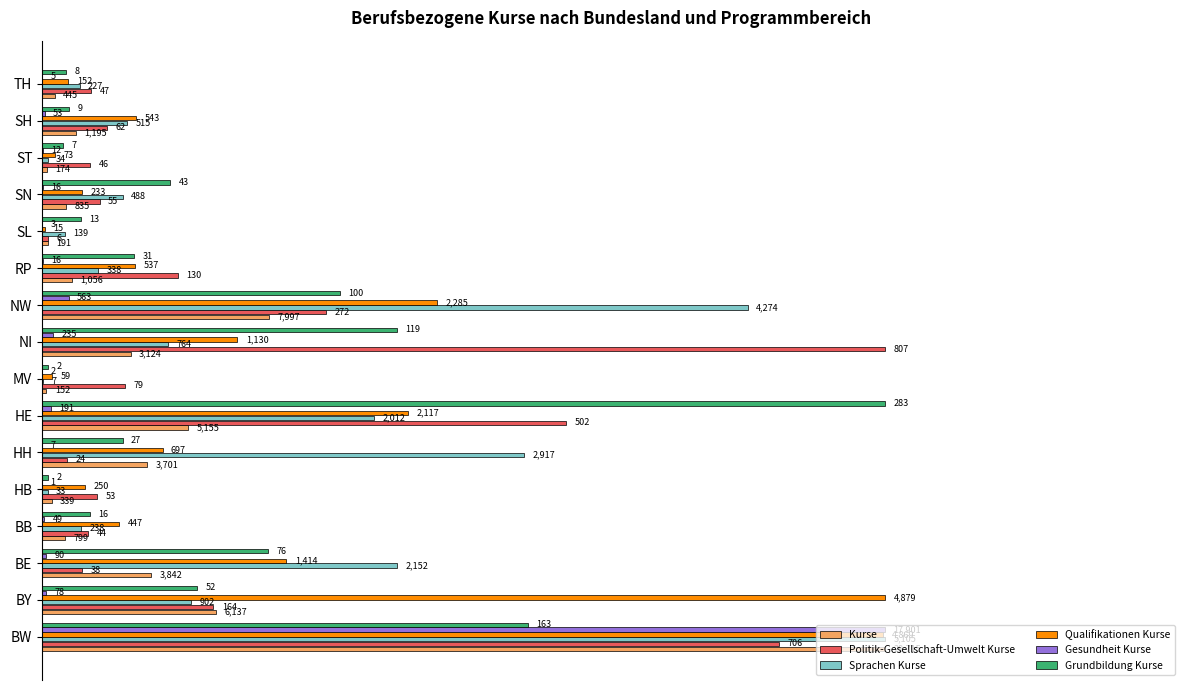

What are all the series names shown in the legend?

Kurse, Politik-Gesellschaft-Umwelt Kurse, Sprachen Kurse, Qualifikationen Kurse, Gesundheit Kurse, Grundbildung Kurse